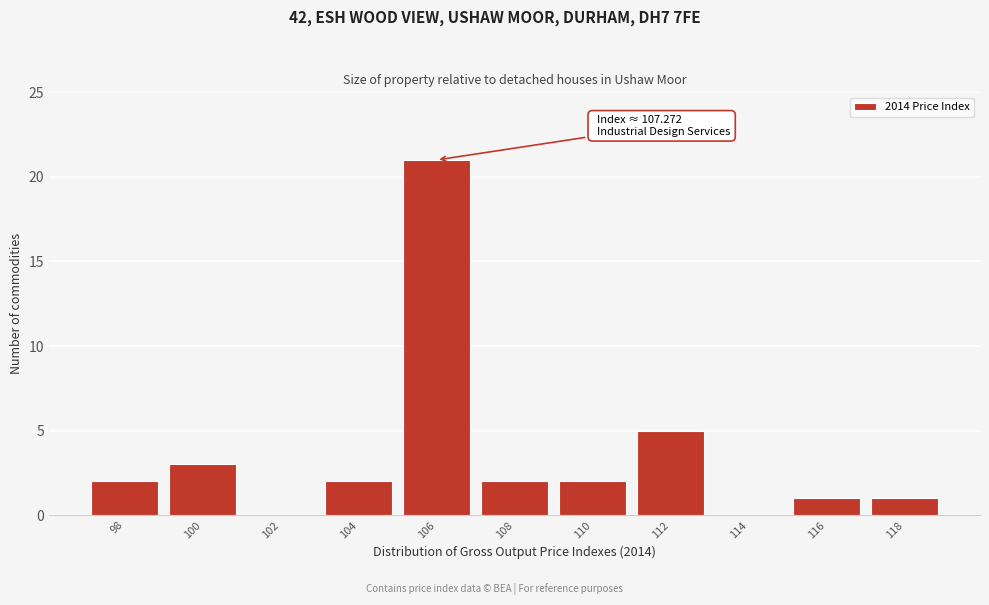

Reading right to left, transcribe all the data shown in this chart.

118=1	116=1	114=0	112=5	110=2	108=2	106=21	104=2	102=0	100=3	98=2